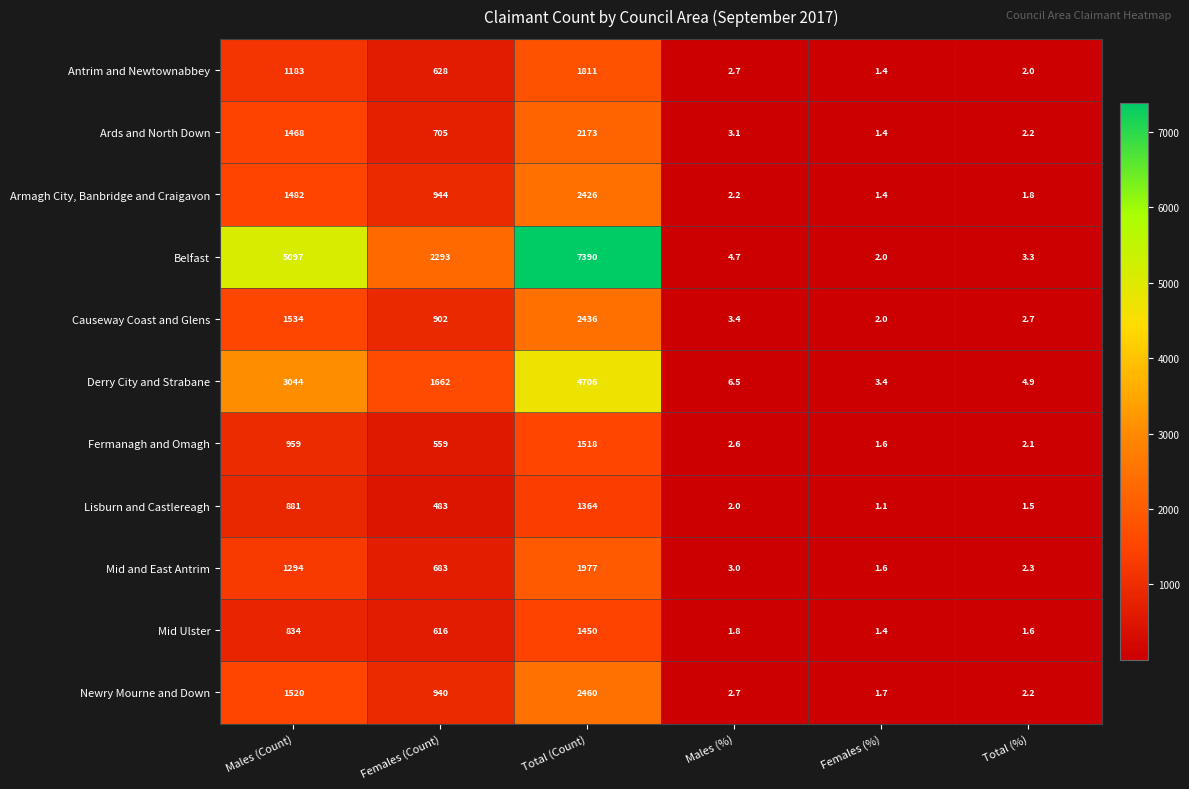

What is the difference between the maximum and minimum values in the Causeway Coast and Glens series?

2434.0